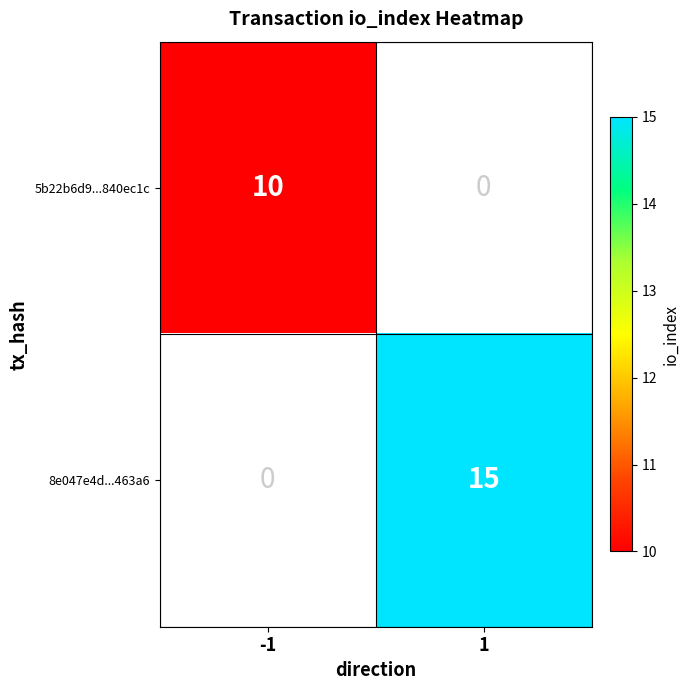

Is it true that 5b22b6d9...840ec1c equals 4 at 1?

False